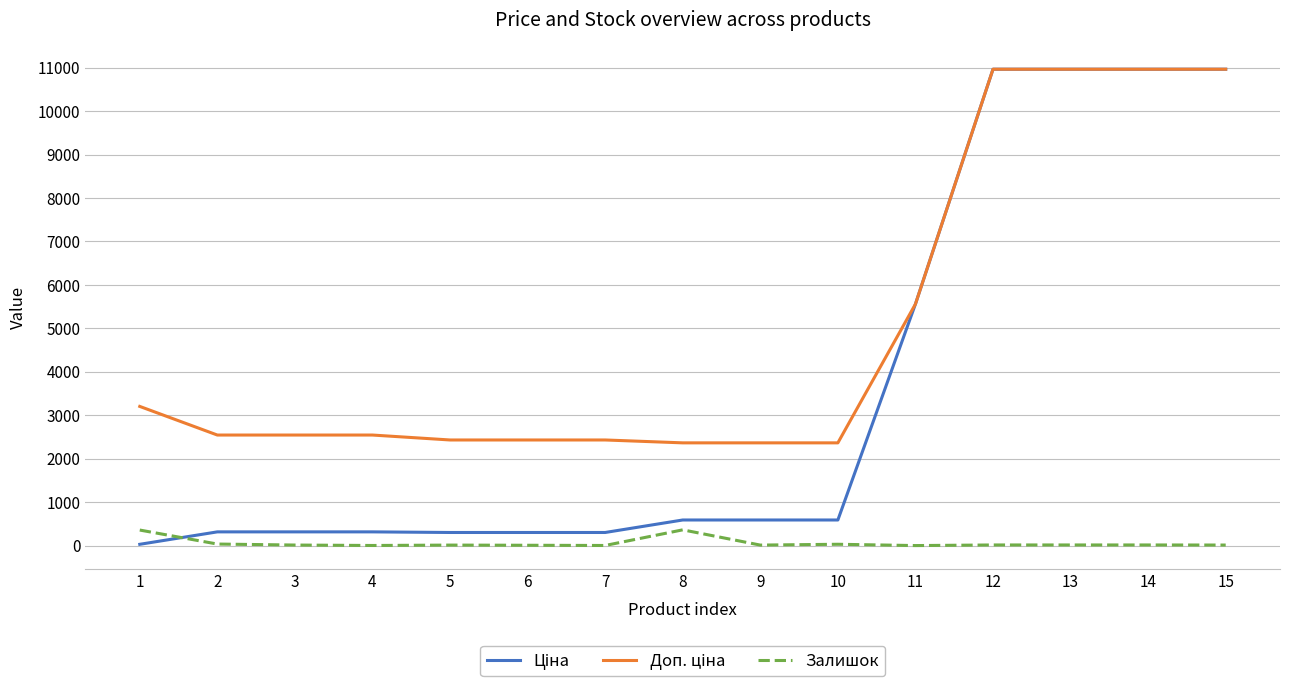

What is the maximum value for Залишок?

365.0